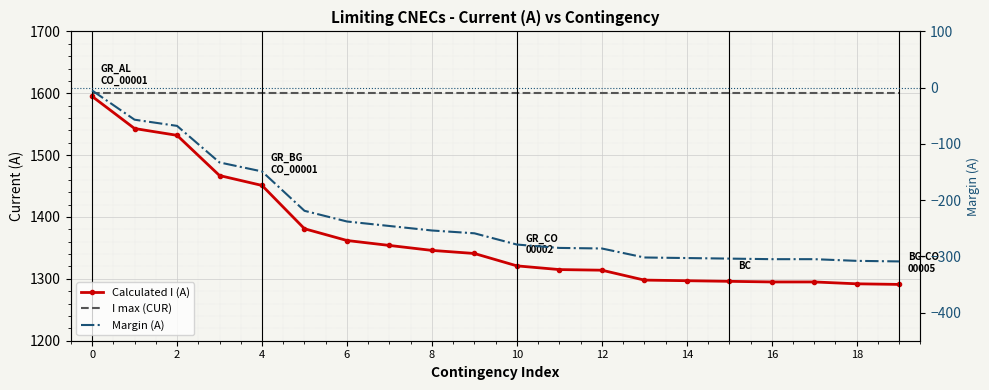

What is the maximum value shown in the chart?

1600